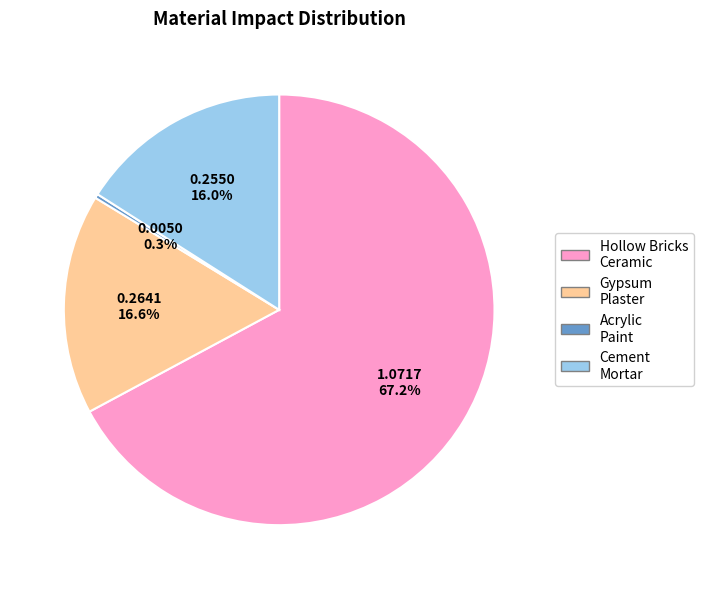

Is there any slice that represents more than half of the pie?

Yes